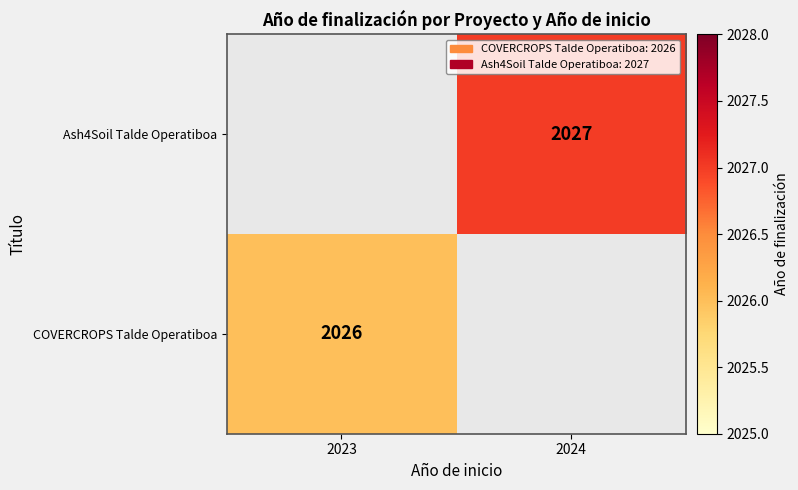

Is the value of Ash4Soil Talde Operatiboa at 2024 greater than the value of COVERCROPS Talde Operatiboa at 2023?

Yes